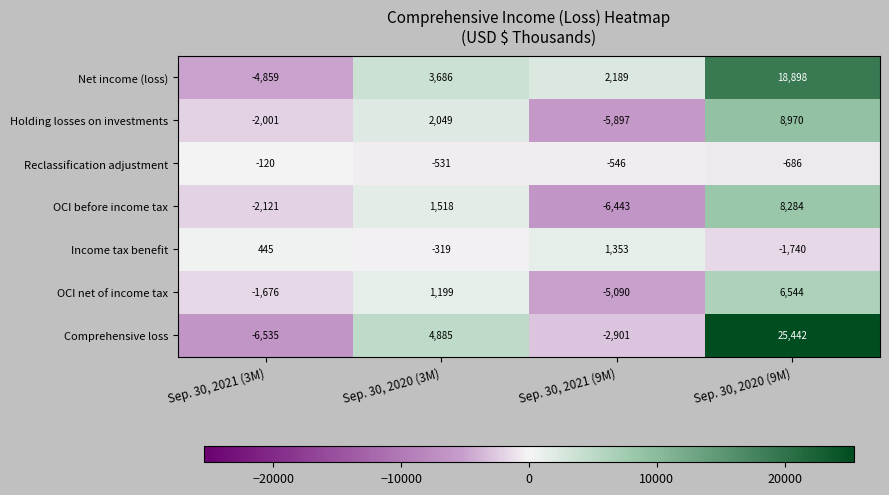

What is the sum of all Comprehensive loss values?

20891